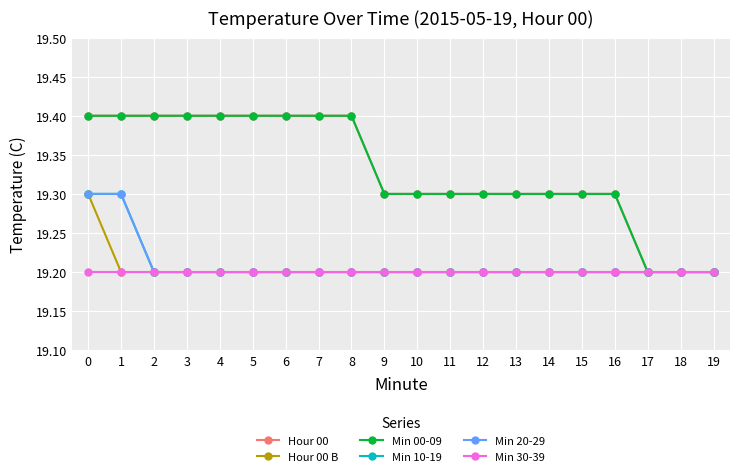

Rank the series by their maximum value, from highest to lowest.

Hour 00, Min 00-09, Hour 00 B, Min 10-19, Min 20-29, Min 30-39